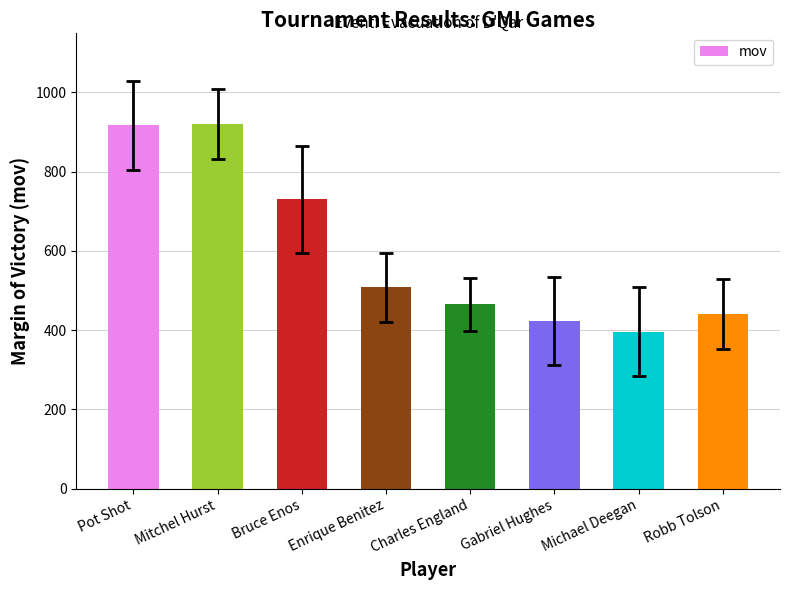

What position from the right is Gabriel Hughes?

3